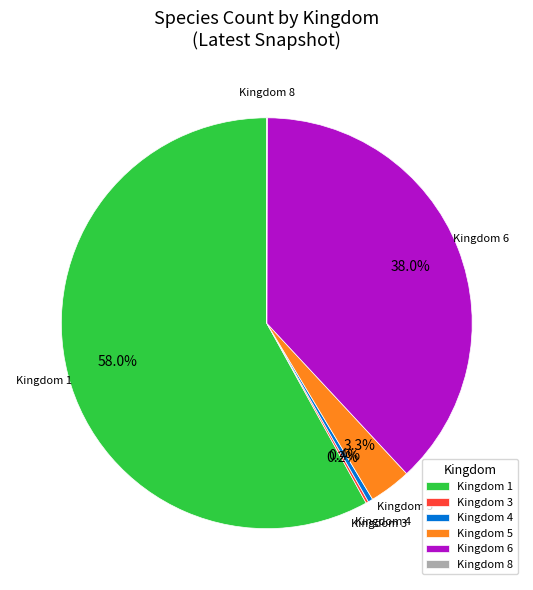

Does any single category account for the majority?

Yes